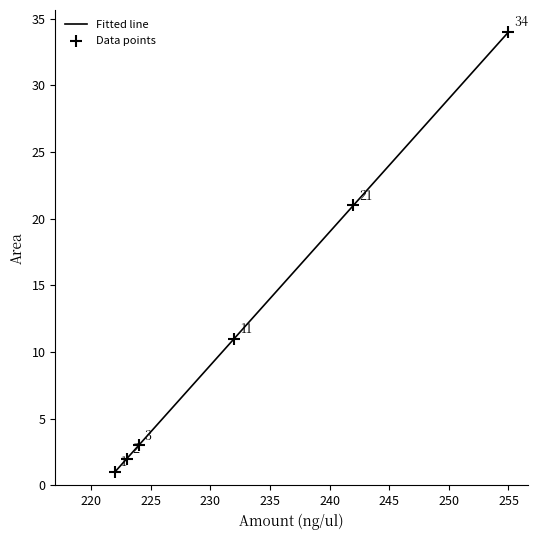

What is the ratio of the value at 248 to the value at 254?

0.8